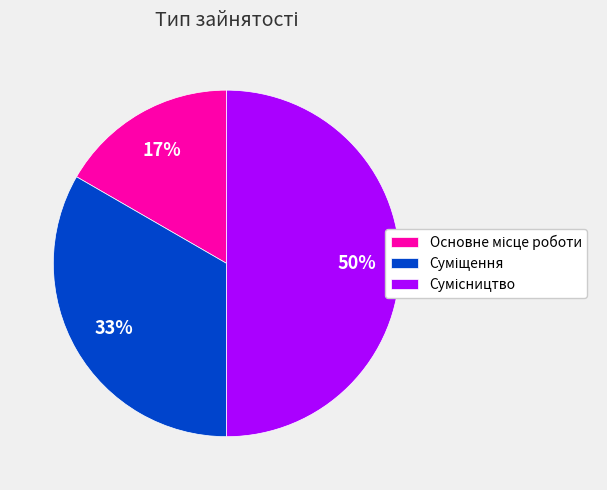

To the nearest percent, what is the average slice percentage?

33%